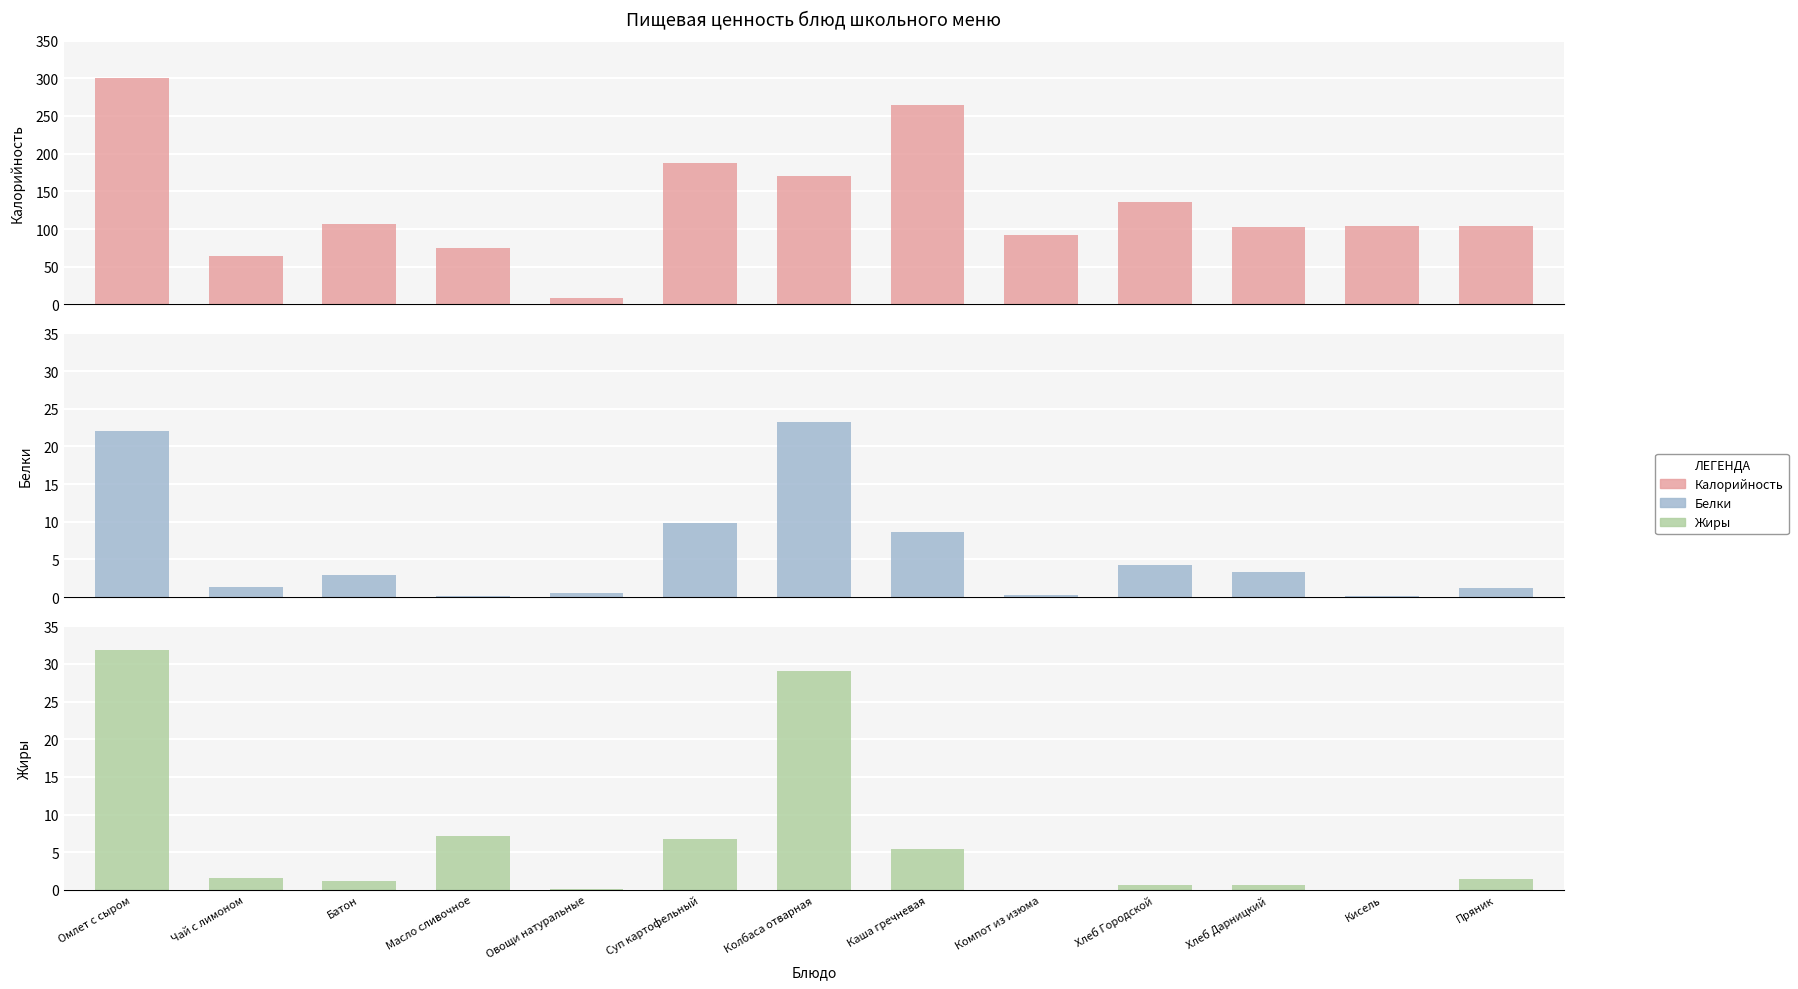

What is the value of the Калорийность bar at the 9th from the left?

92.0